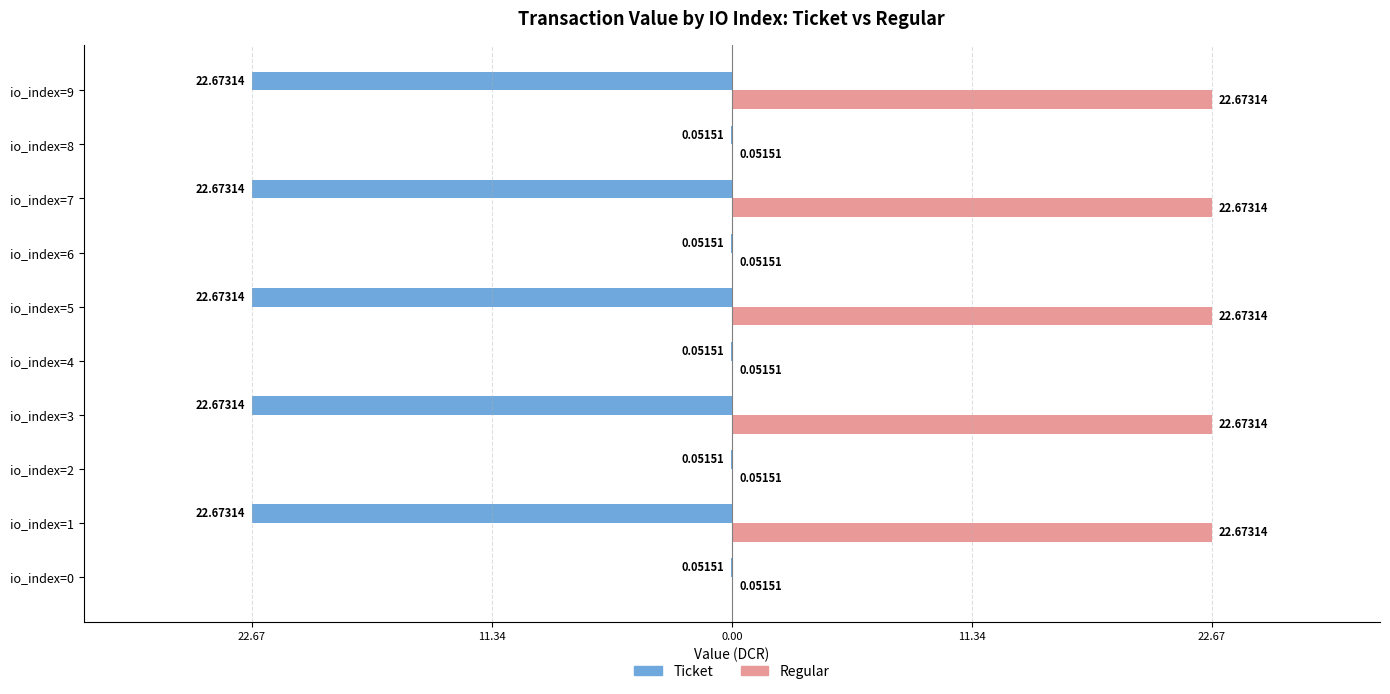

What are all the series names shown in the legend?

Ticket, Regular